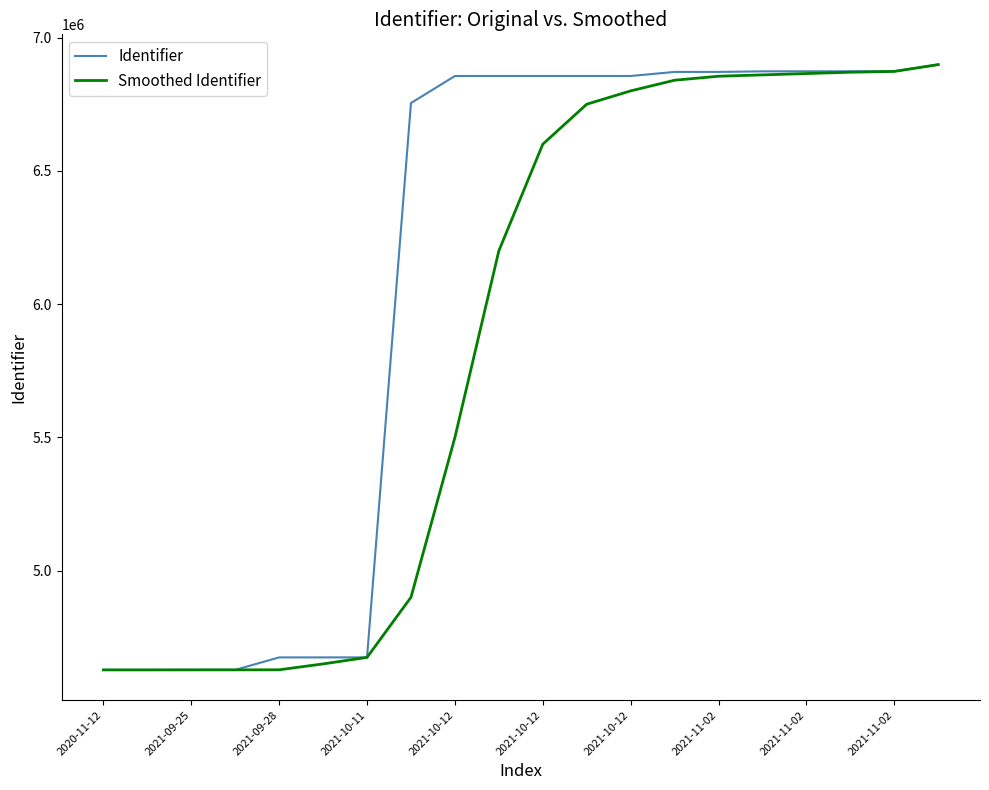

Which series has the largest total across all categories?

Identifier